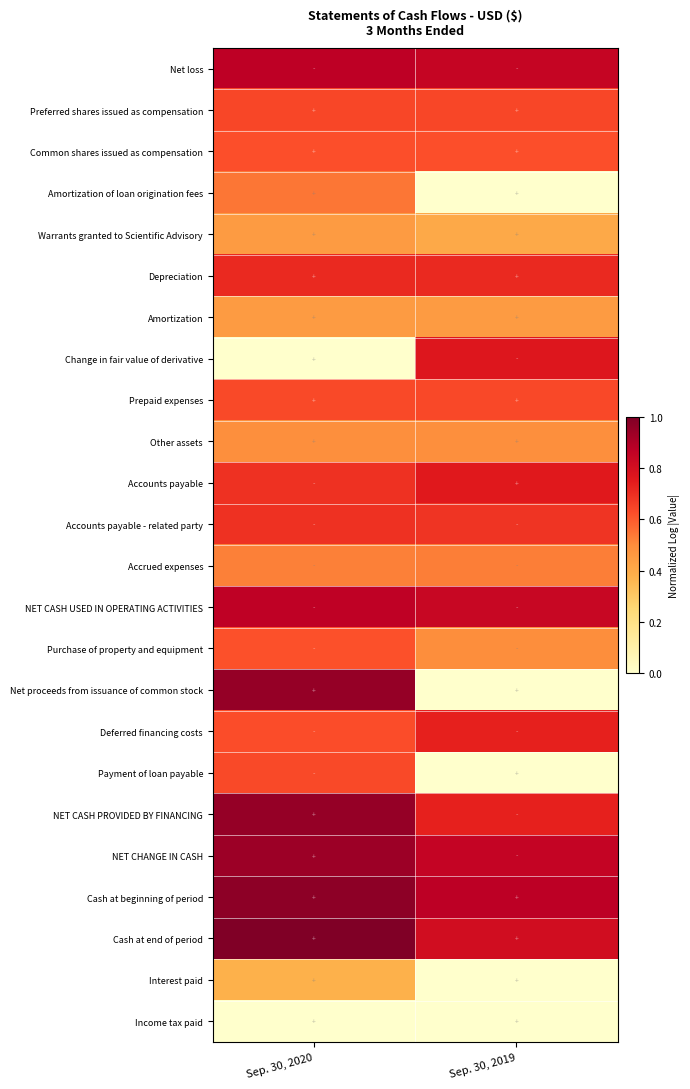

What is the difference between the highest and lowest values at Sep. 30, 2019?

0.9